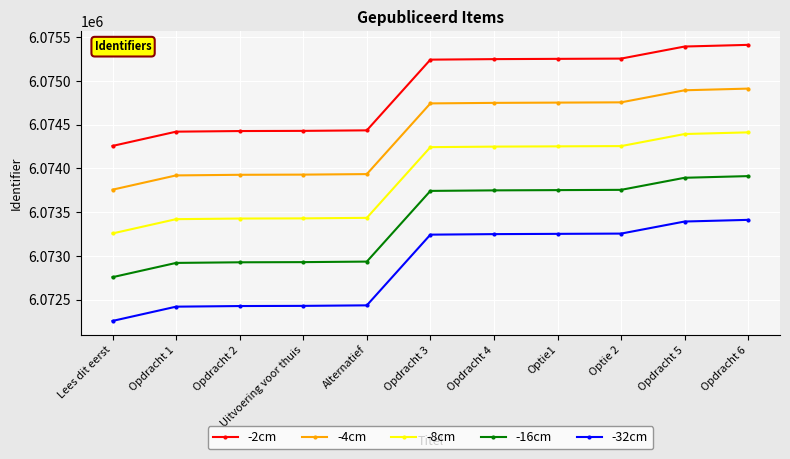

The value of -16cm at Lees dit eerst is 10392824. True or false?

False